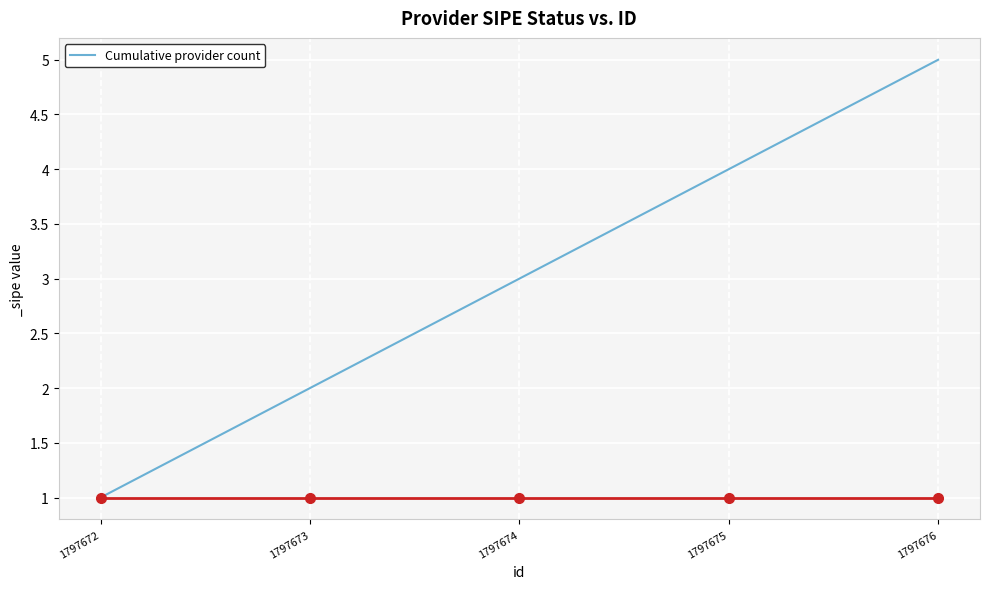

Is it true that the value at 1797676 is 5?

True